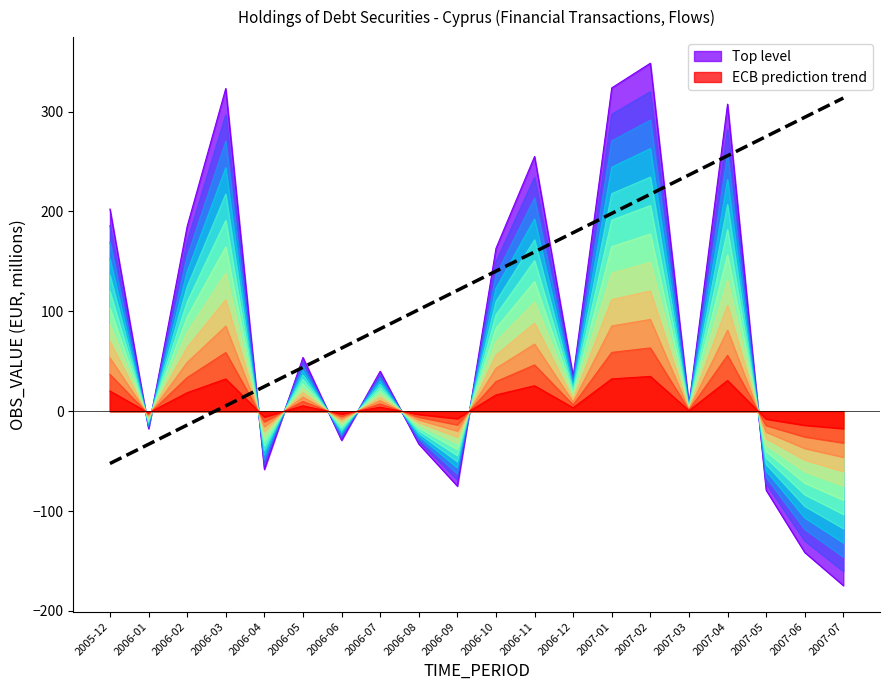

At which label is the value closest to 130?

2006-09